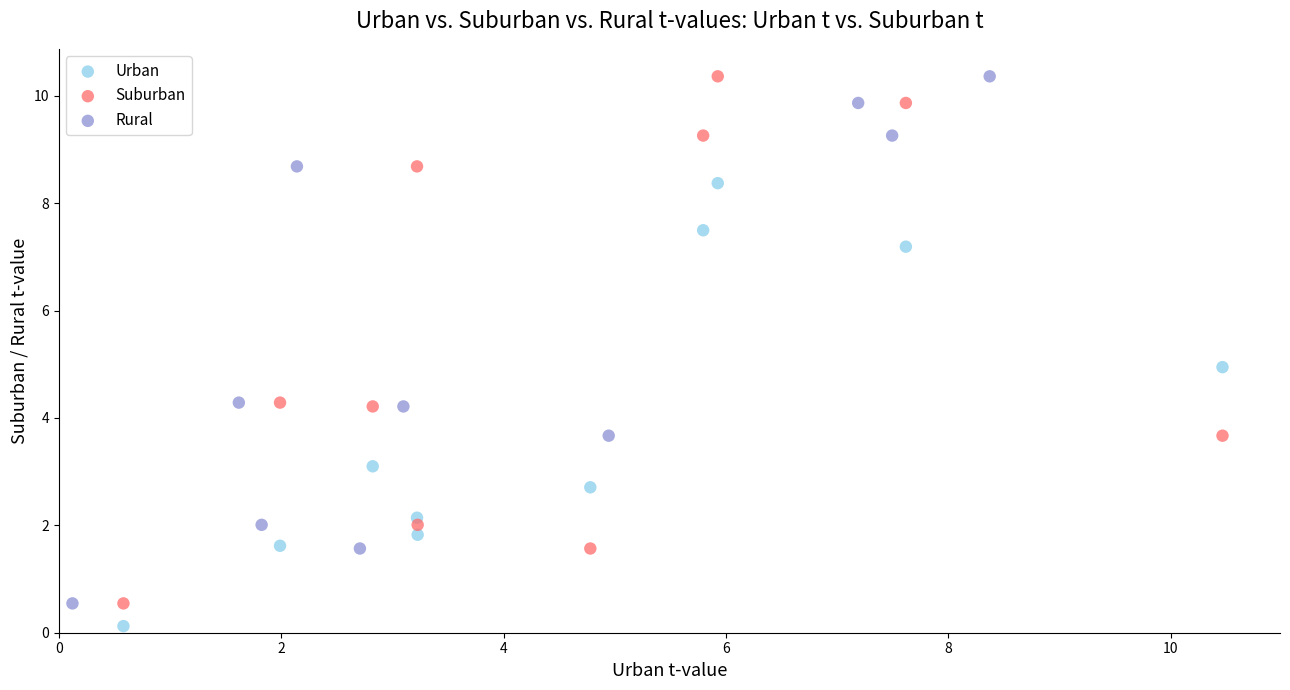

What are all the series names shown in the legend?

Urban, Suburban, Rural